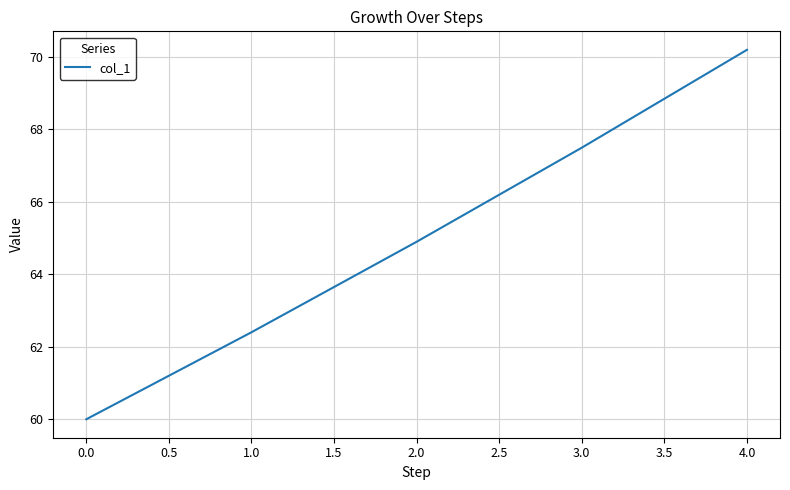

What position from the right is 2.0?

3